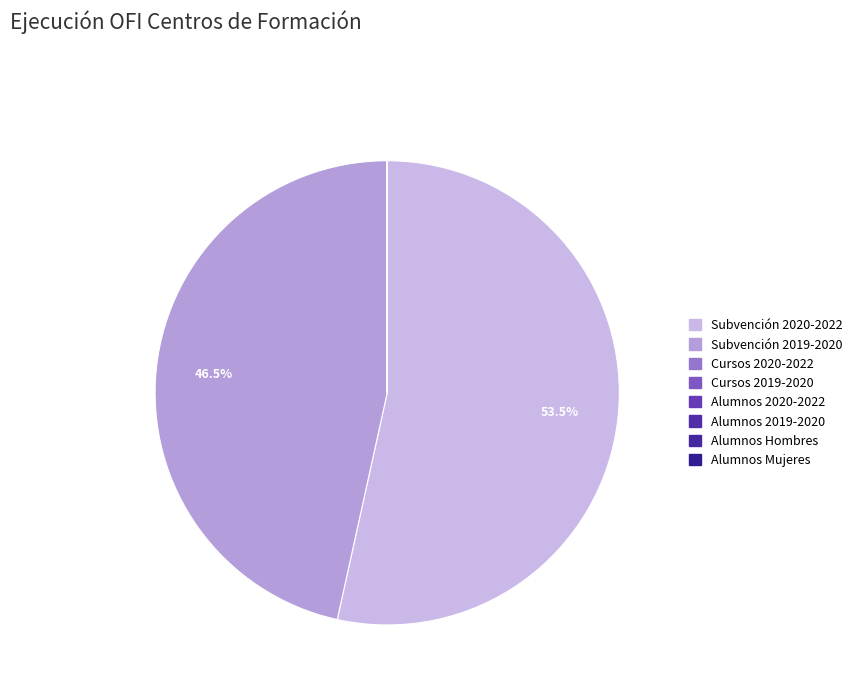

How many slices are in this pie chart?

8